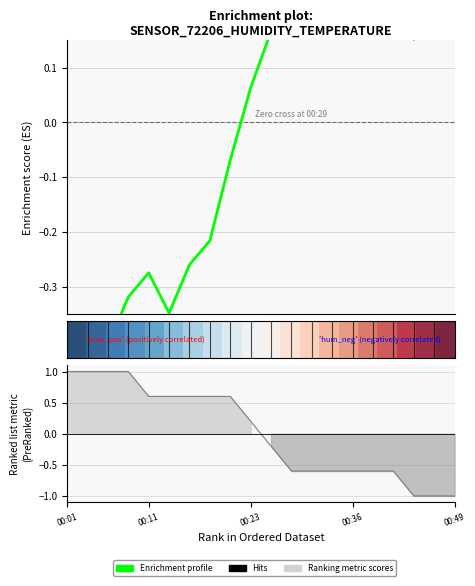

How many times do Humidity profile and Temperature cross each other?

1